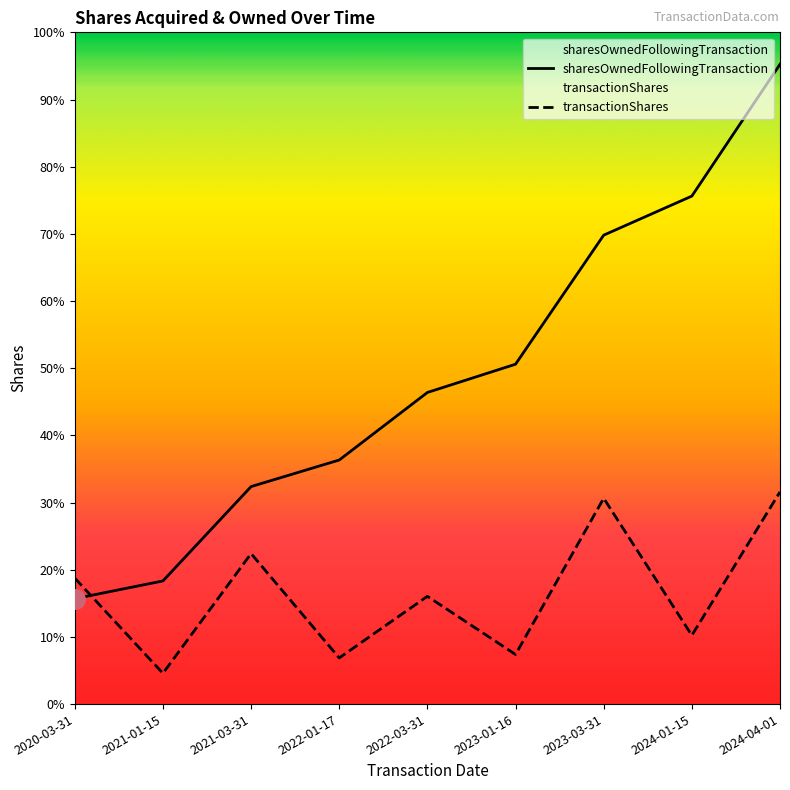

Does the chart have visible grid lines?

No